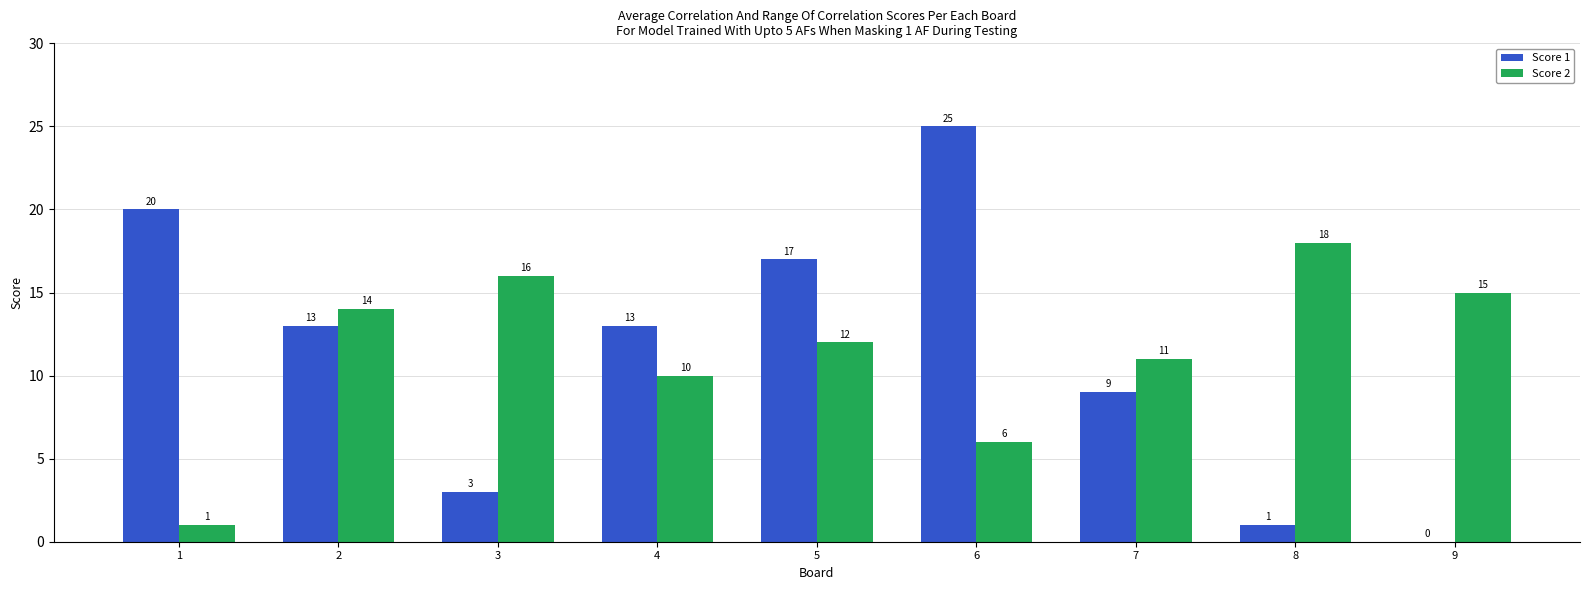

Which series changed the most between 7 and 8?

Score 1